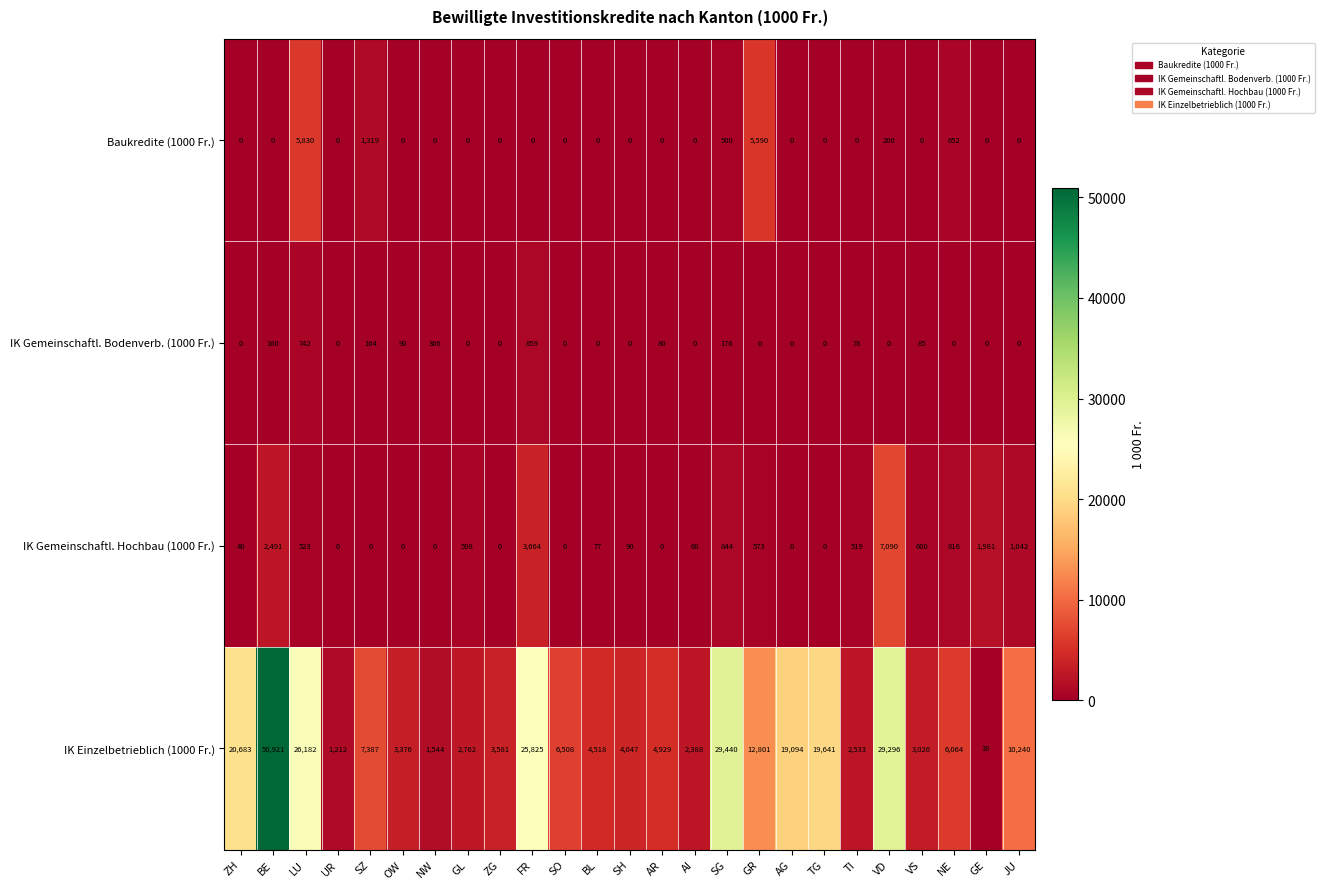

What value does the IK Gemeinschaftl. Hochbau (1000 Fr.) series have at BE, to the nearest 10?

2490